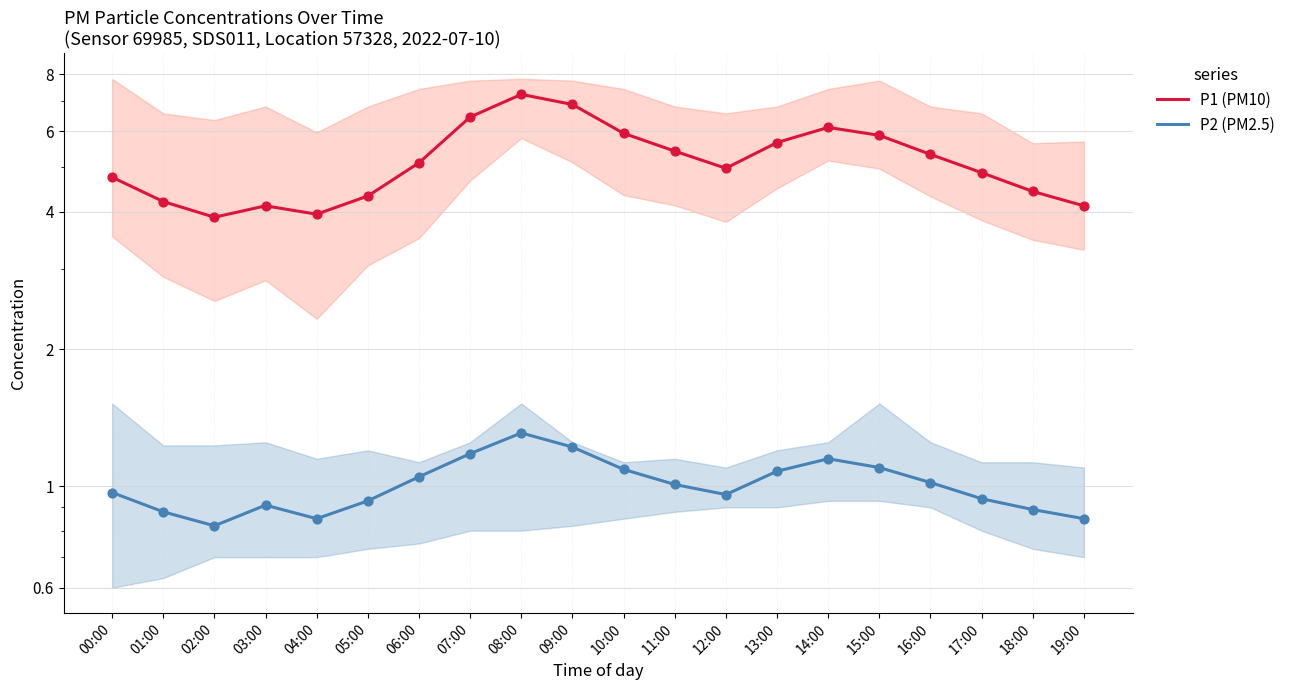

At how many categories does at least one series exceed 1?

20